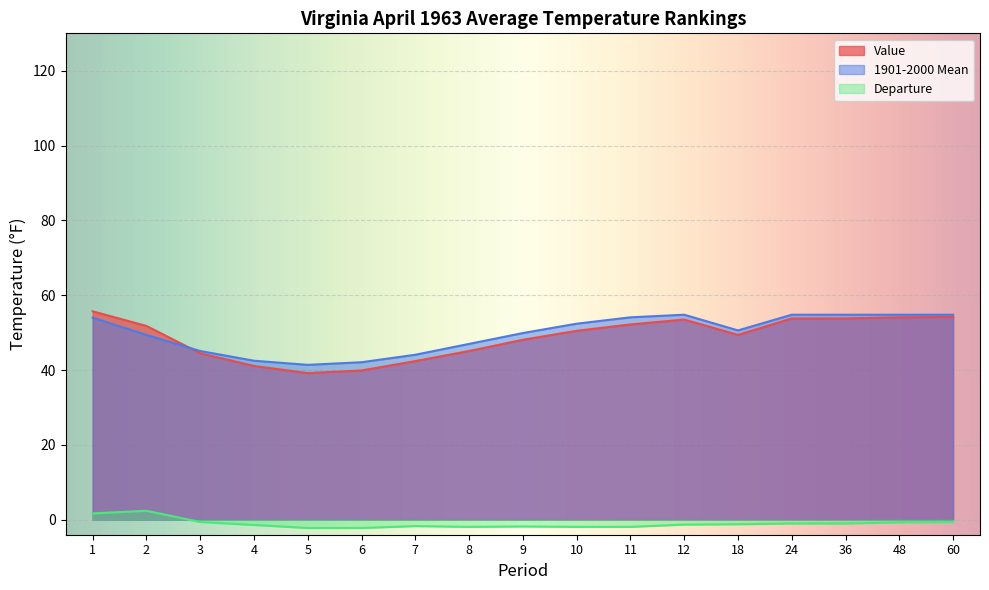

Which category has the highest value in the 1901-2000 Mean series?

12